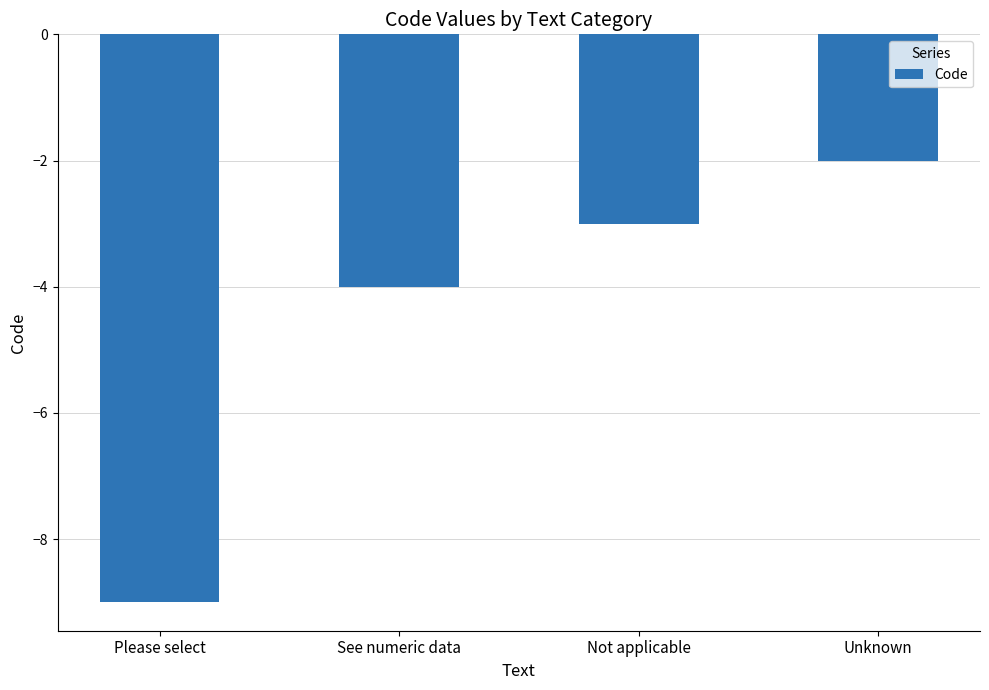

Reading left to right, extract all data points from this chart.

Please select=-9	See numeric data=-4	Not applicable=-3	Unknown=-2